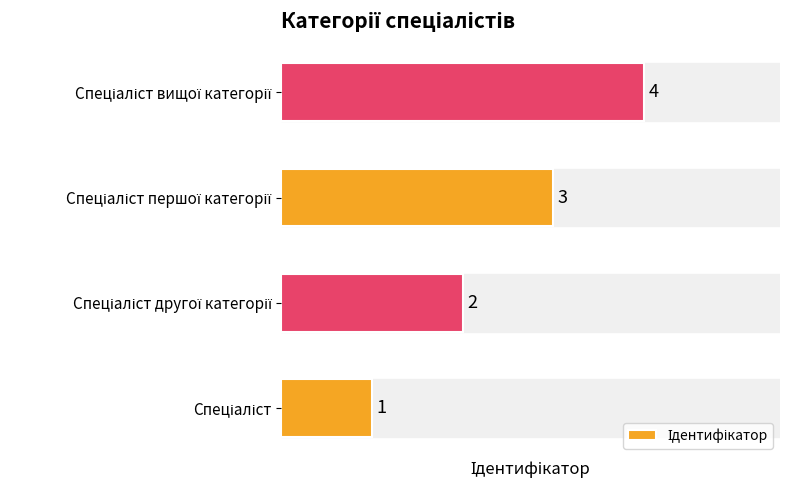

How many data points are less than 3?

2